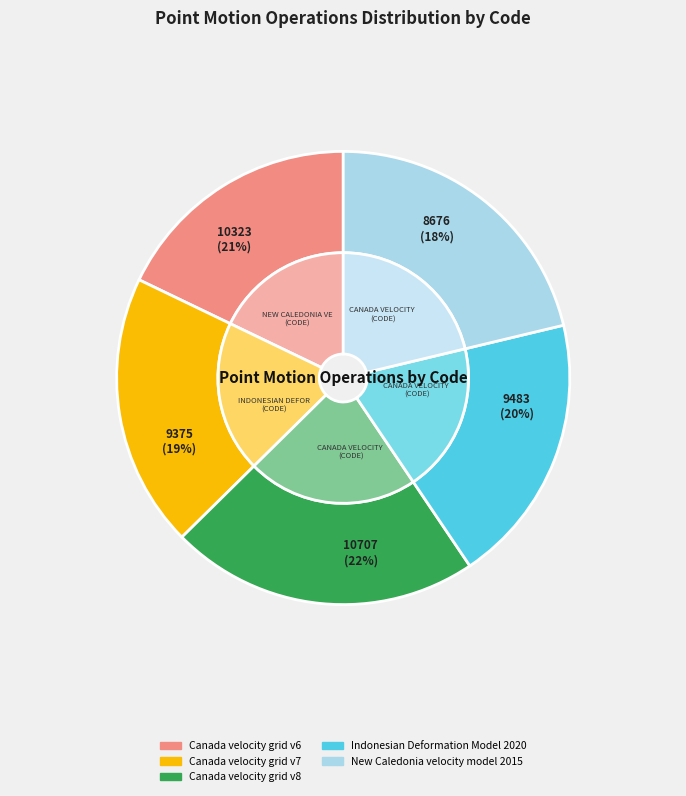

Which slice is the largest?

Canada velocity grid v8